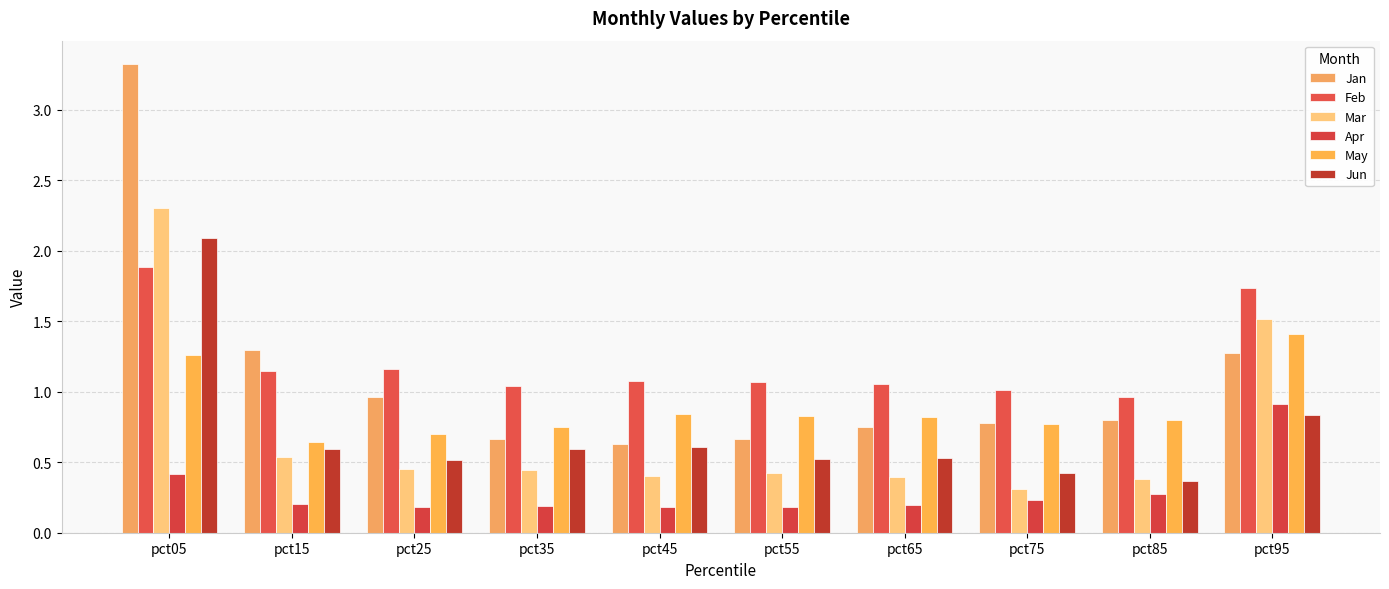

How many bars are there in each group?

6